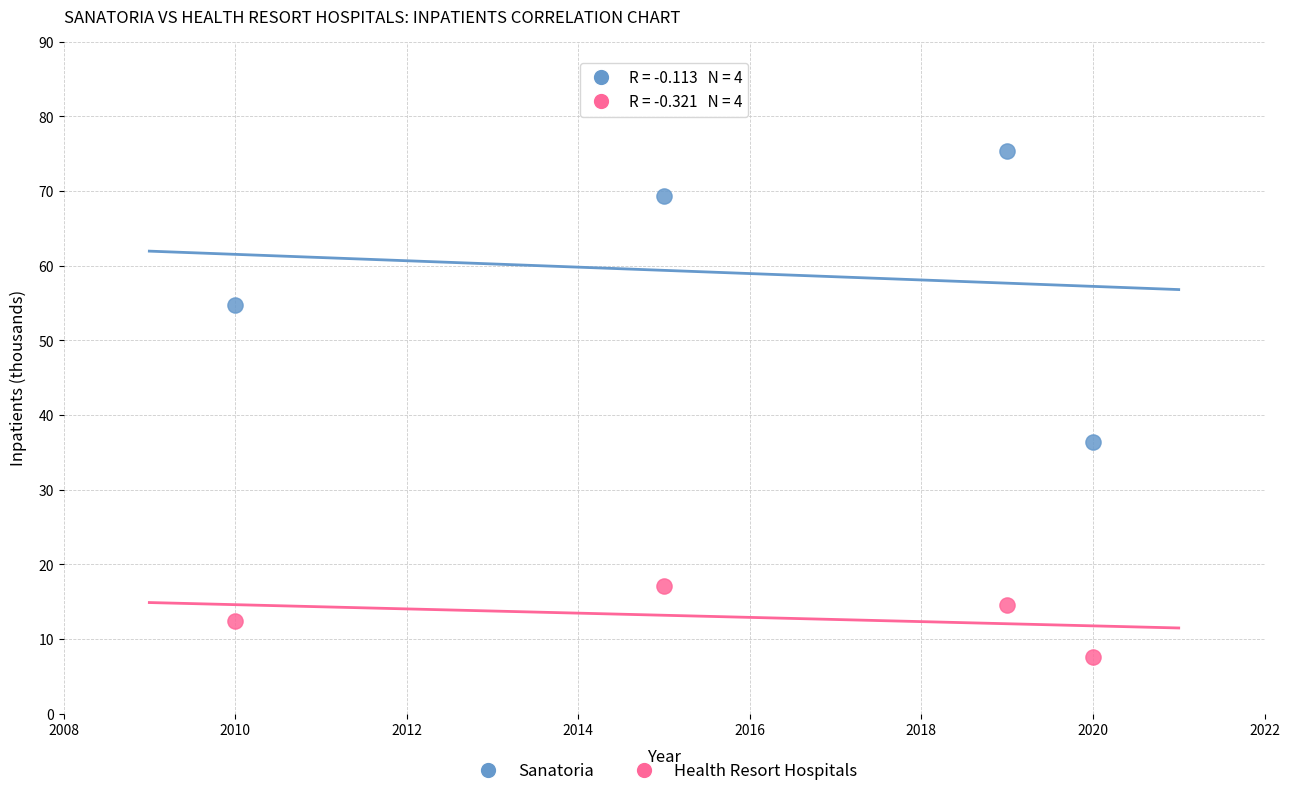

Which series contains the lowest Y value?

Health Resort Hospitals